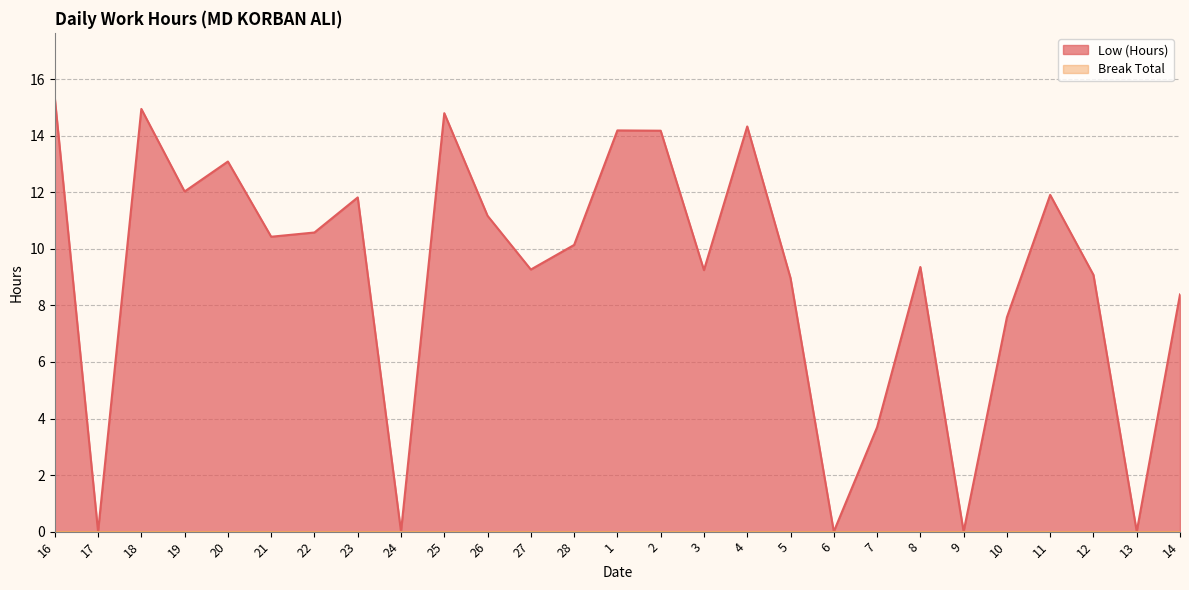

What is the average value?

9.1